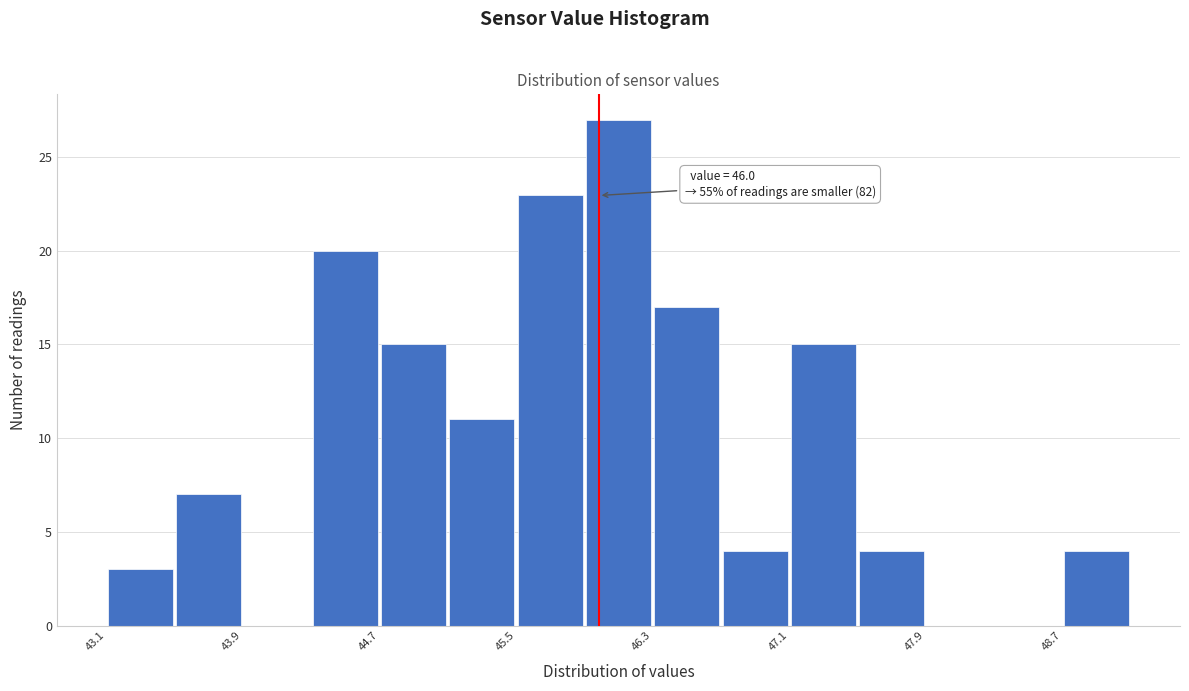

Around what value on the x-axis is the tallest bar? Give the approximate position of its centre, as read against the axis.

46.1